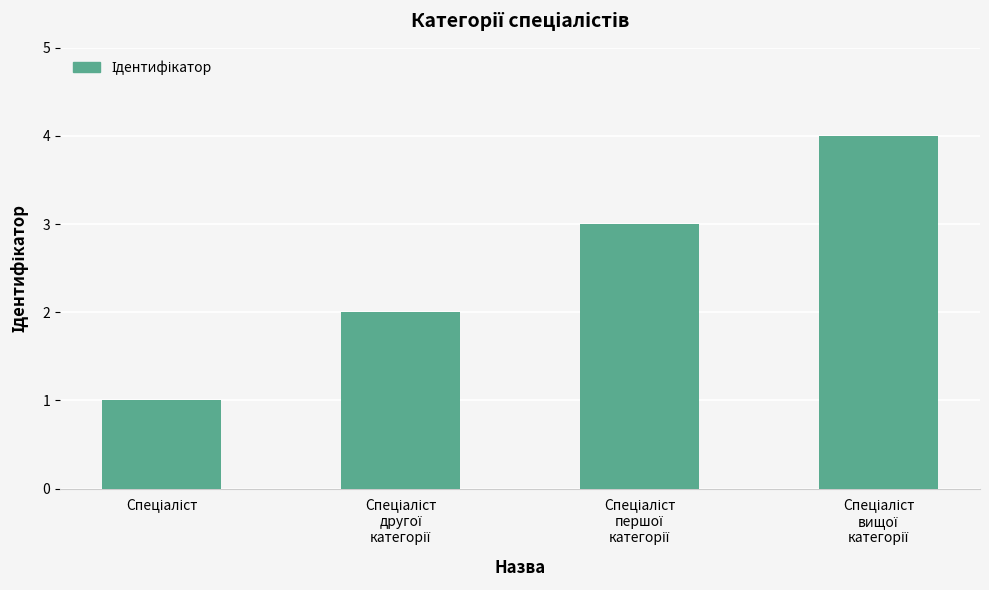

What is the greatest value displayed?

4